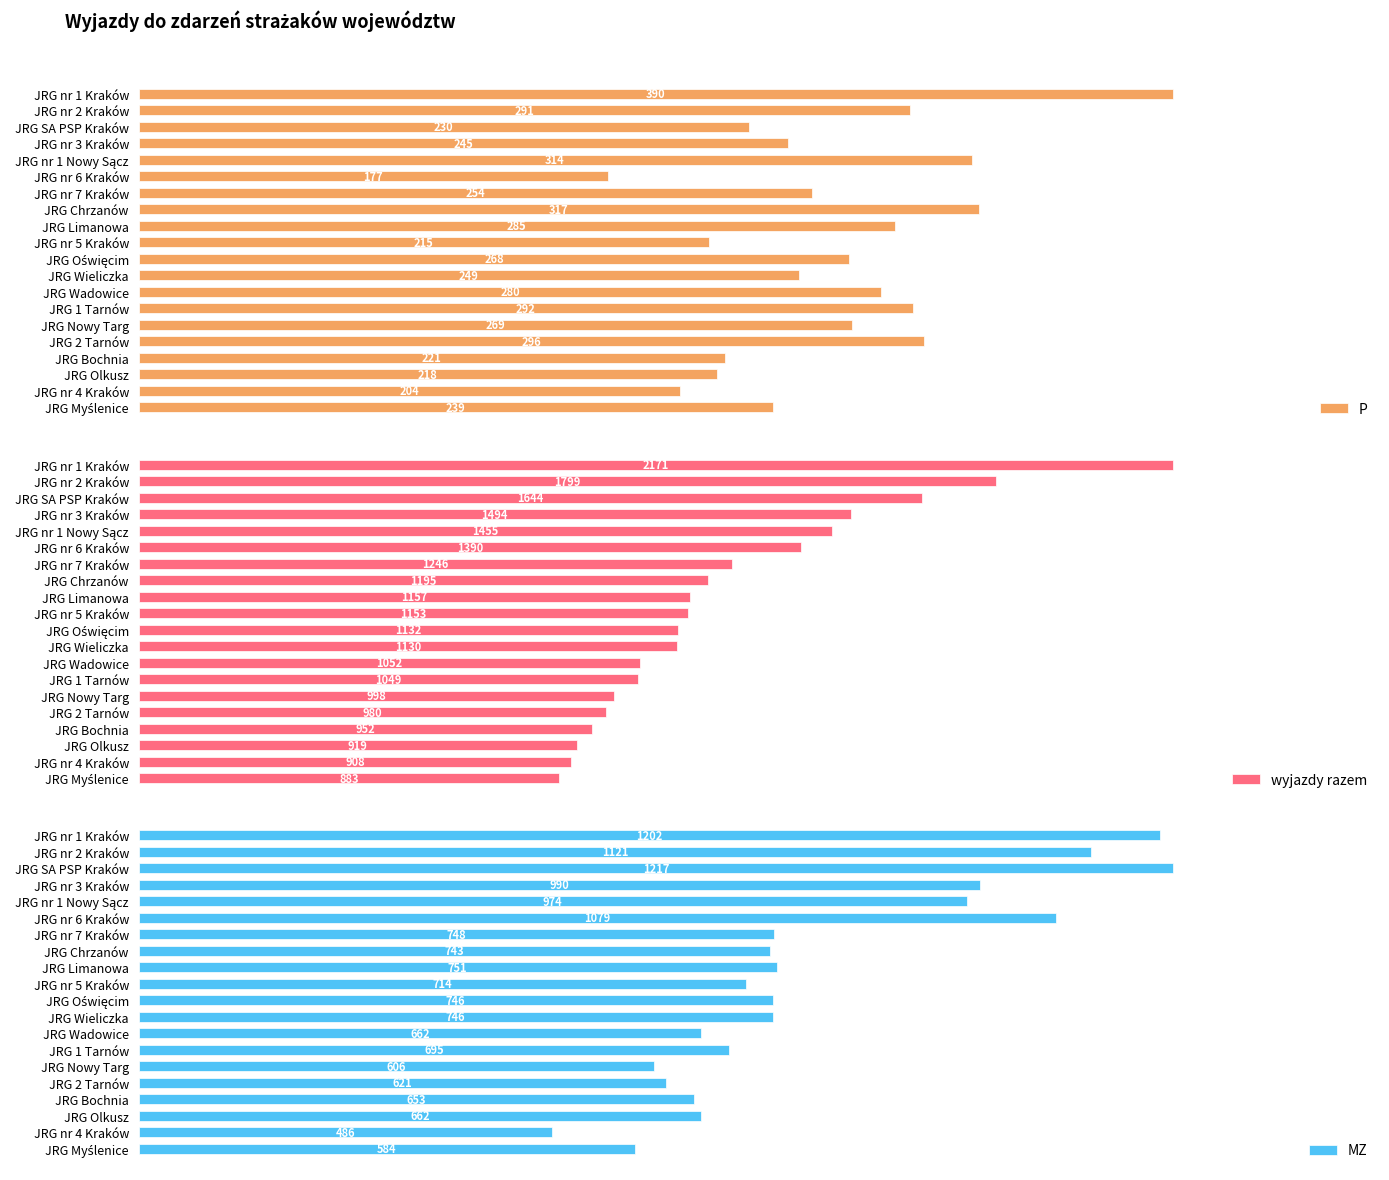

How many data points in P are less than 268?

10